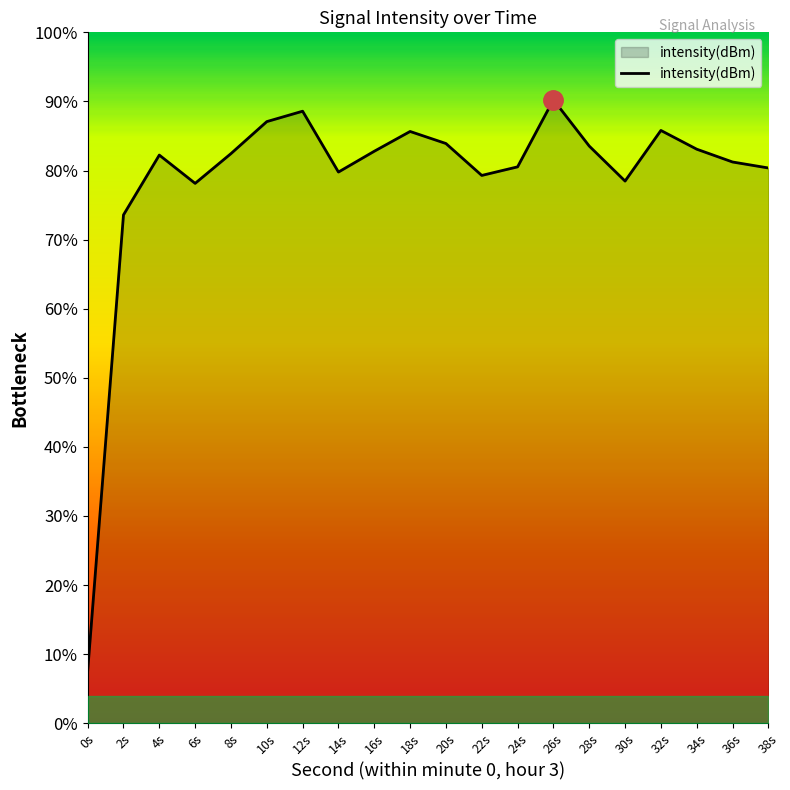

Rank the categories by value from lowest to highest.

0s, 2s, 6s, 30s, 22s, 14s, 38s, 24s, 36s, 4s, 8s, 16s, 34s, 28s, 20s, 18s, 32s, 10s, 12s, 26s